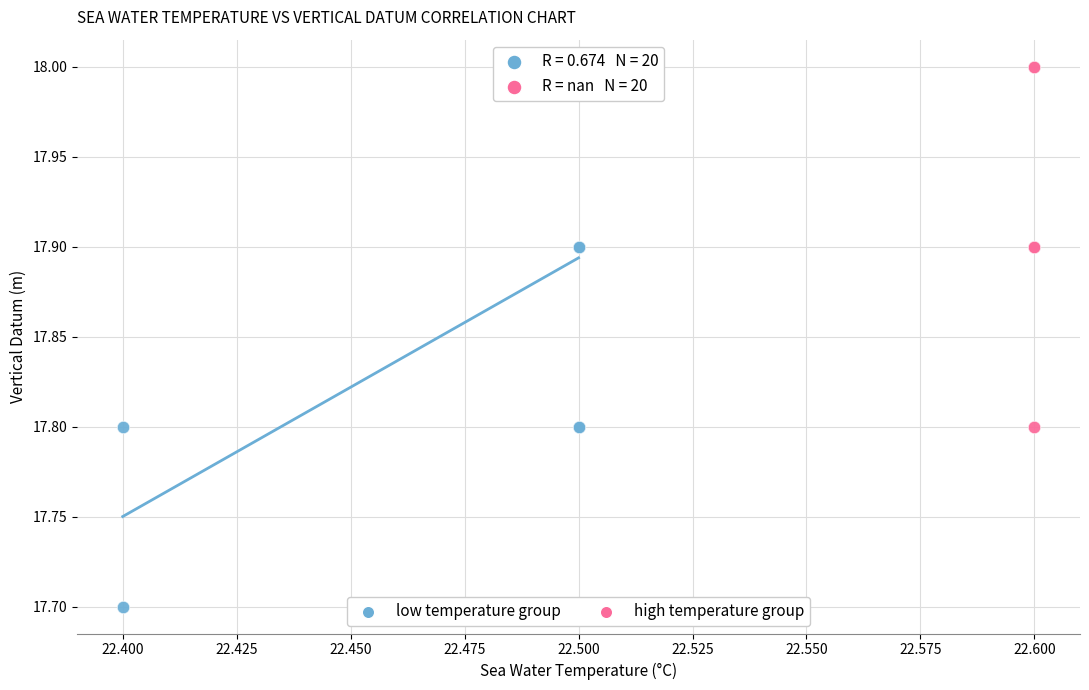

Which series reaches the minimum Y coordinate?

low temperature group